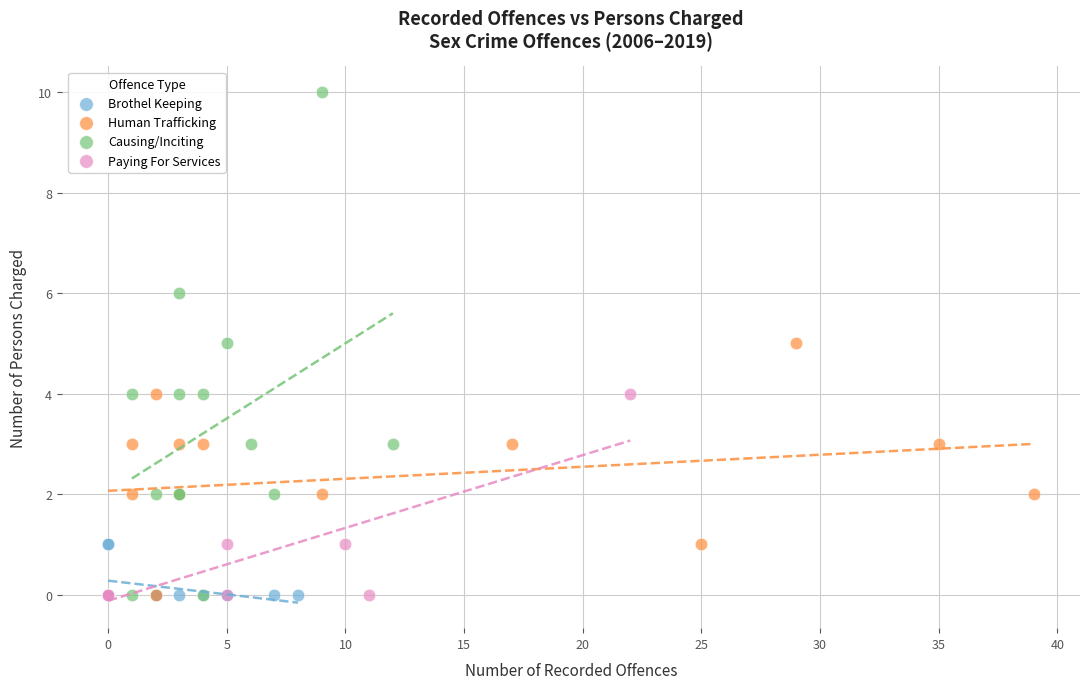

Which series has the widest spread of Y values?

Causing/Inciting